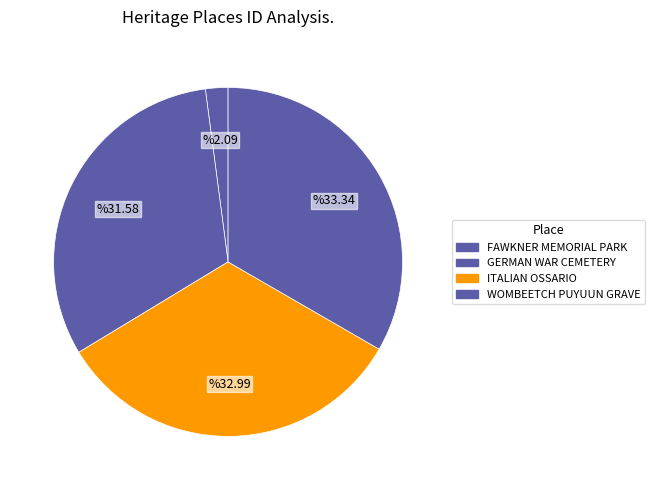

How many segments does this pie chart have?

4